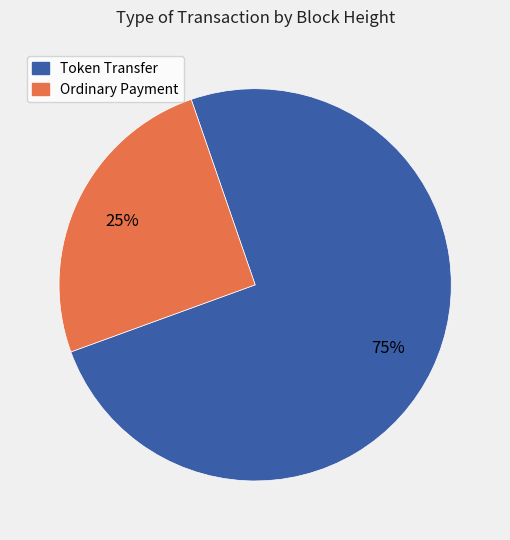

How many segments does this pie chart have?

2